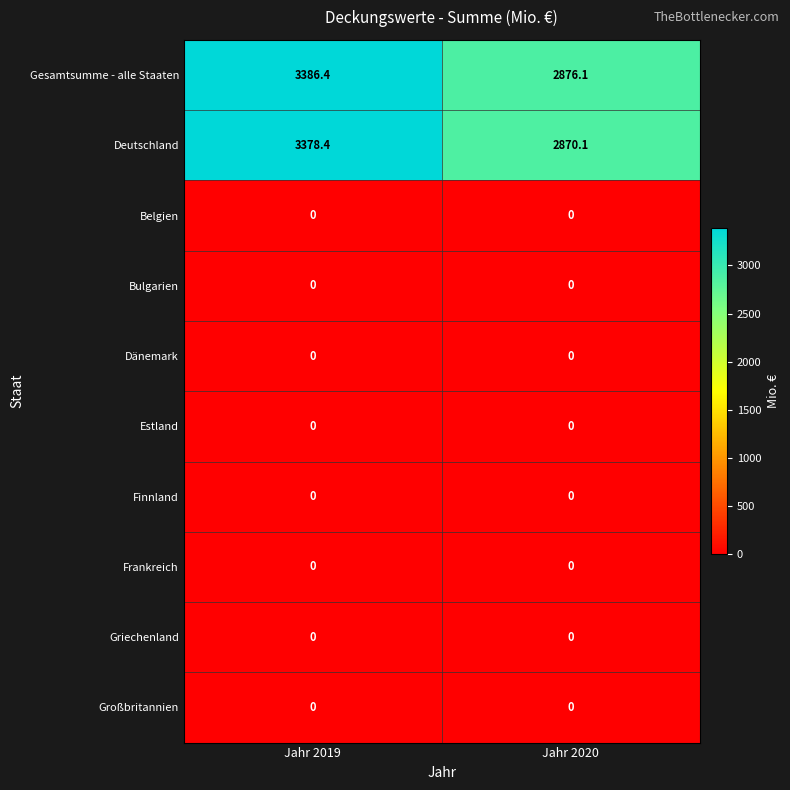

At which label does Gesamtsumme - alle Staaten first exceed 3386?

Jahr 2019